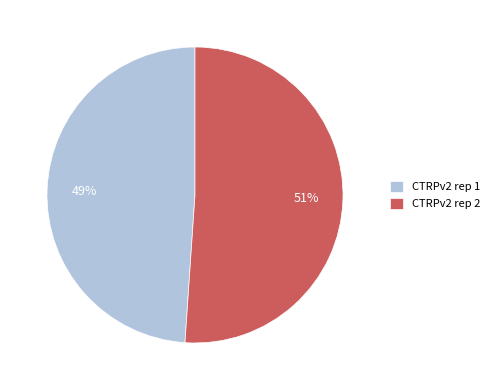

To the nearest percent, what is the combined percentage of CTRPv2 rep 1 and CTRPv2 rep 2?

100%